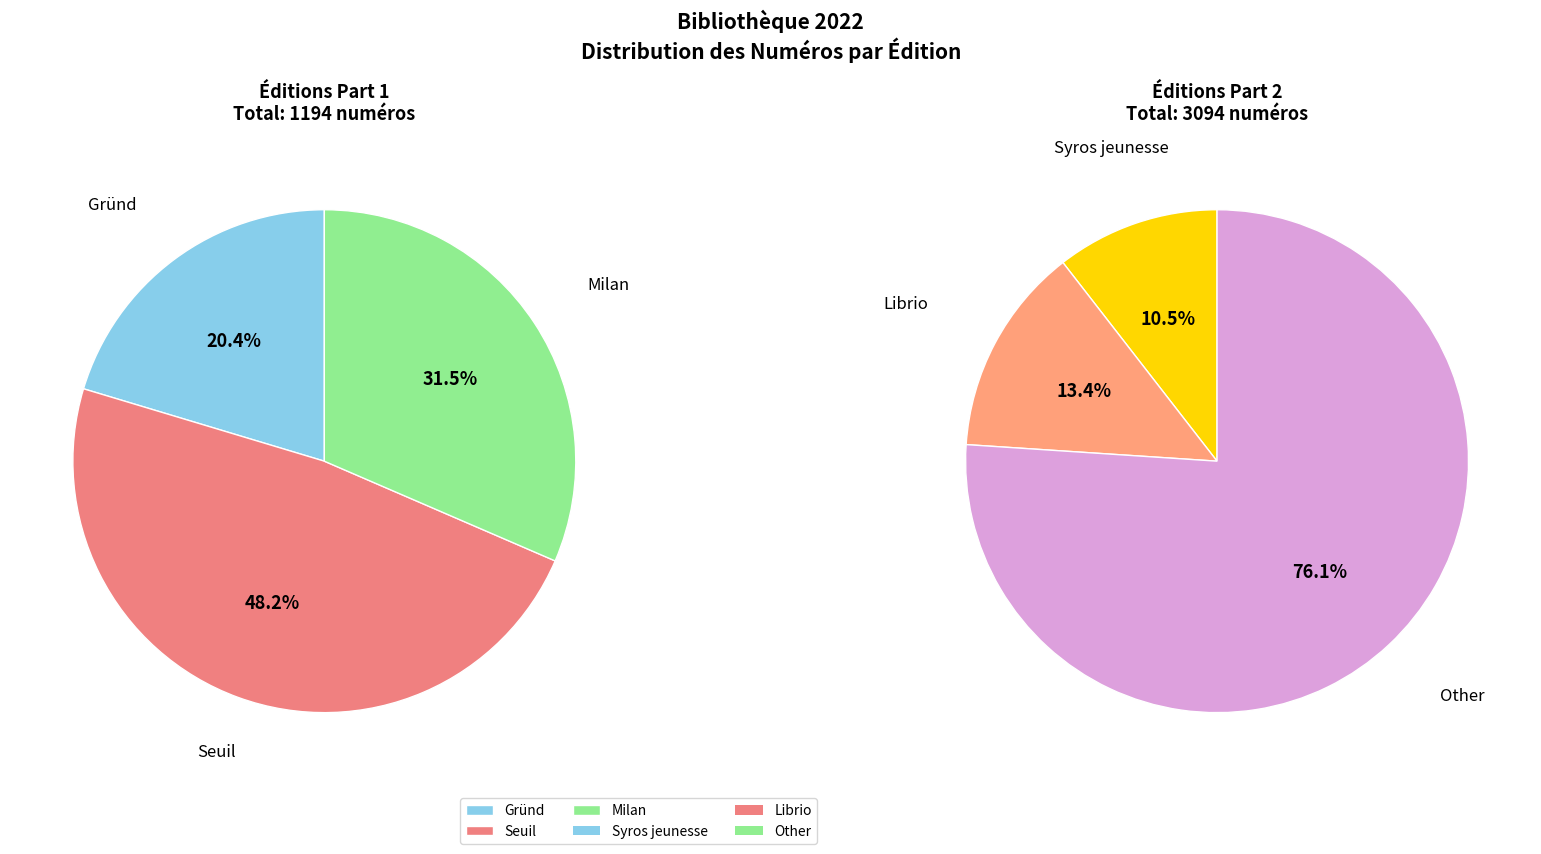

To the nearest percent, what portion does  represent?

5%